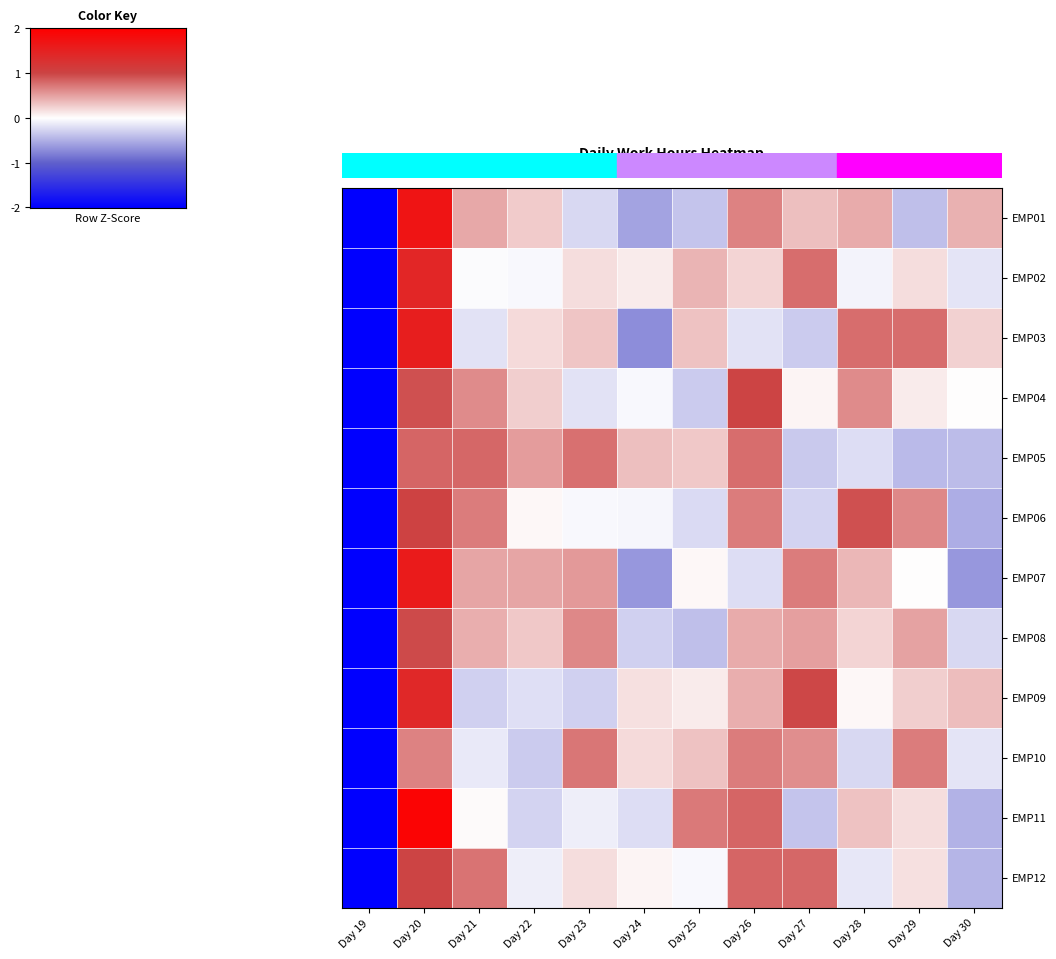

What is the total value across all series at Day 26?

6.2